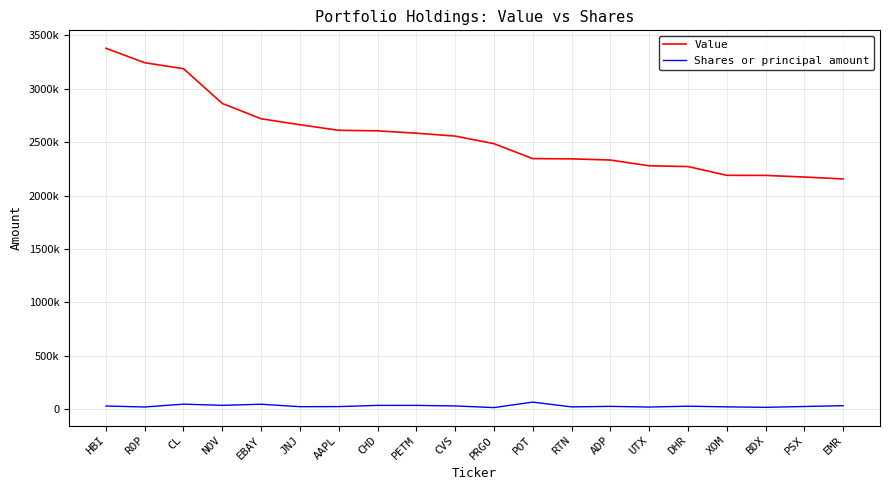

At which category does the chart reach its peak across all series?

HBI